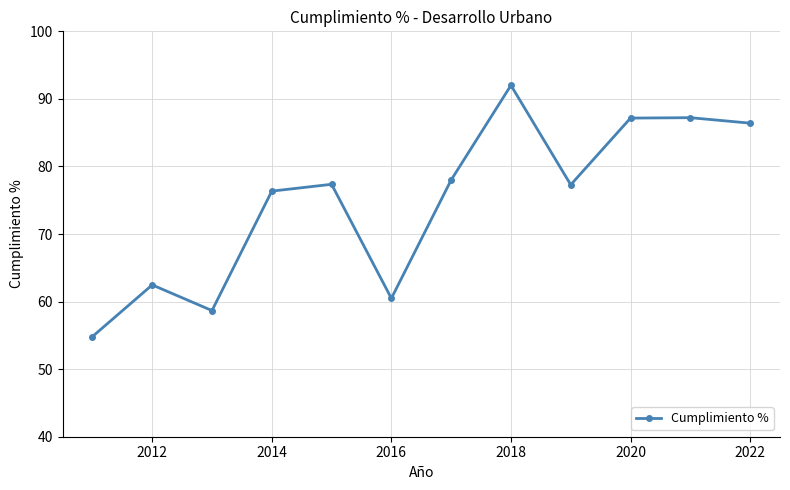

How many lines are shown in the chart?

1